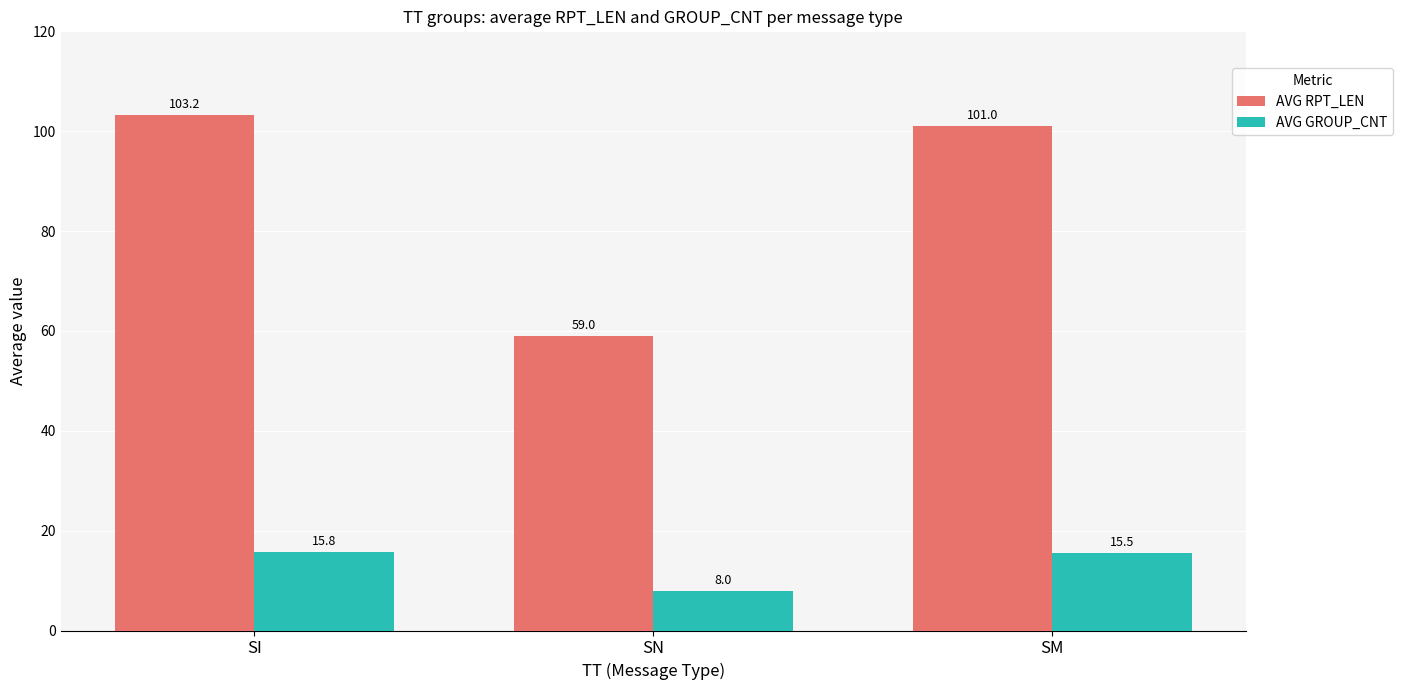

What is the label of the 1st bar from the left?

SI